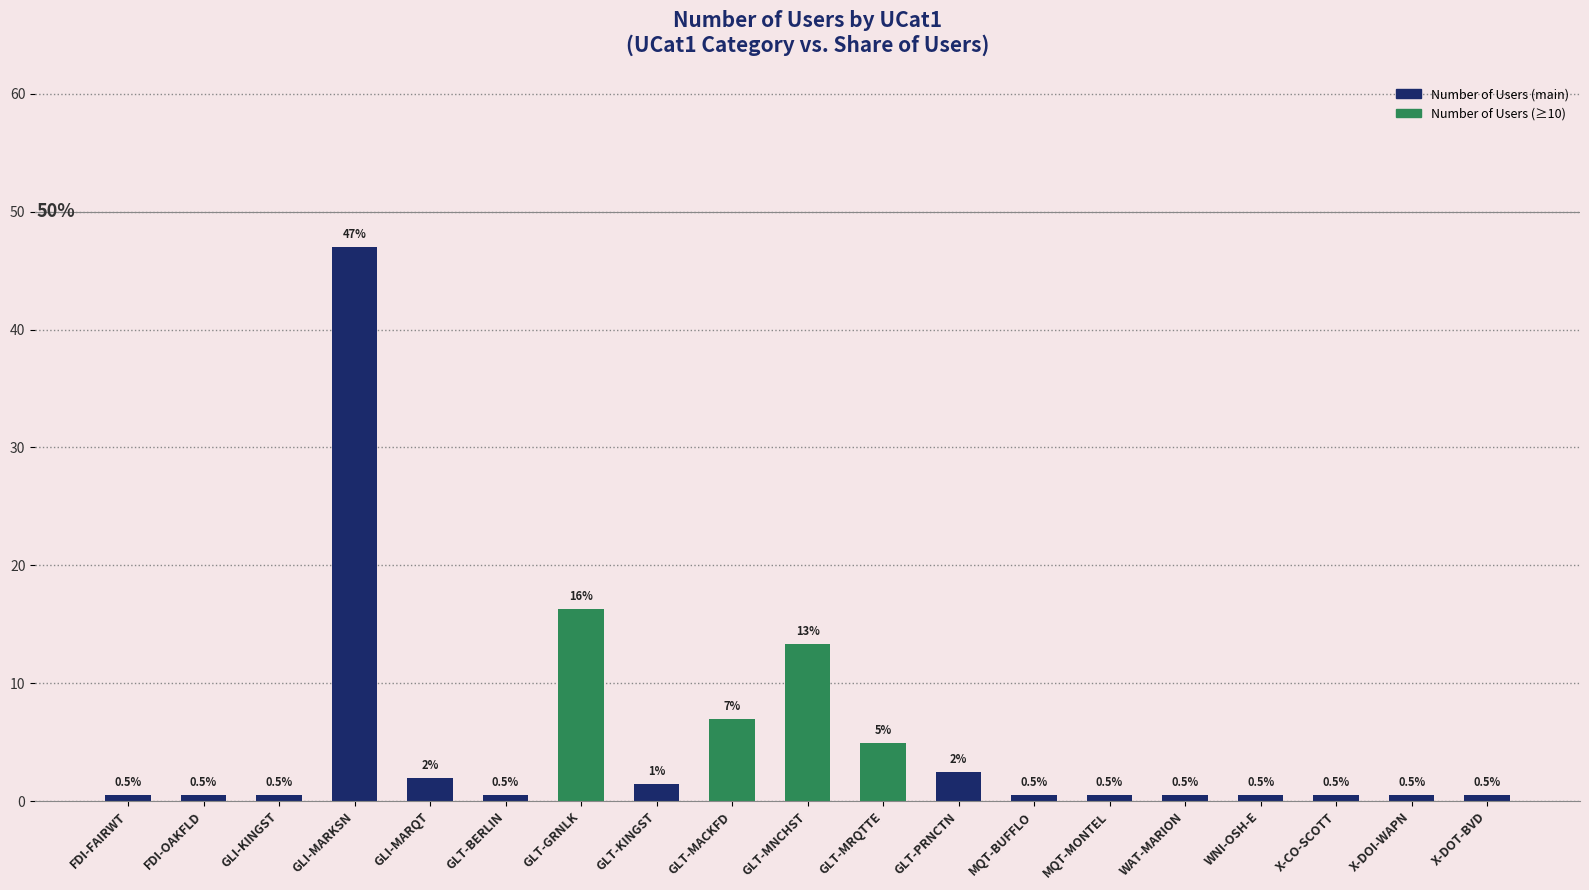

What position from the right is GLI-MARKSN?

16